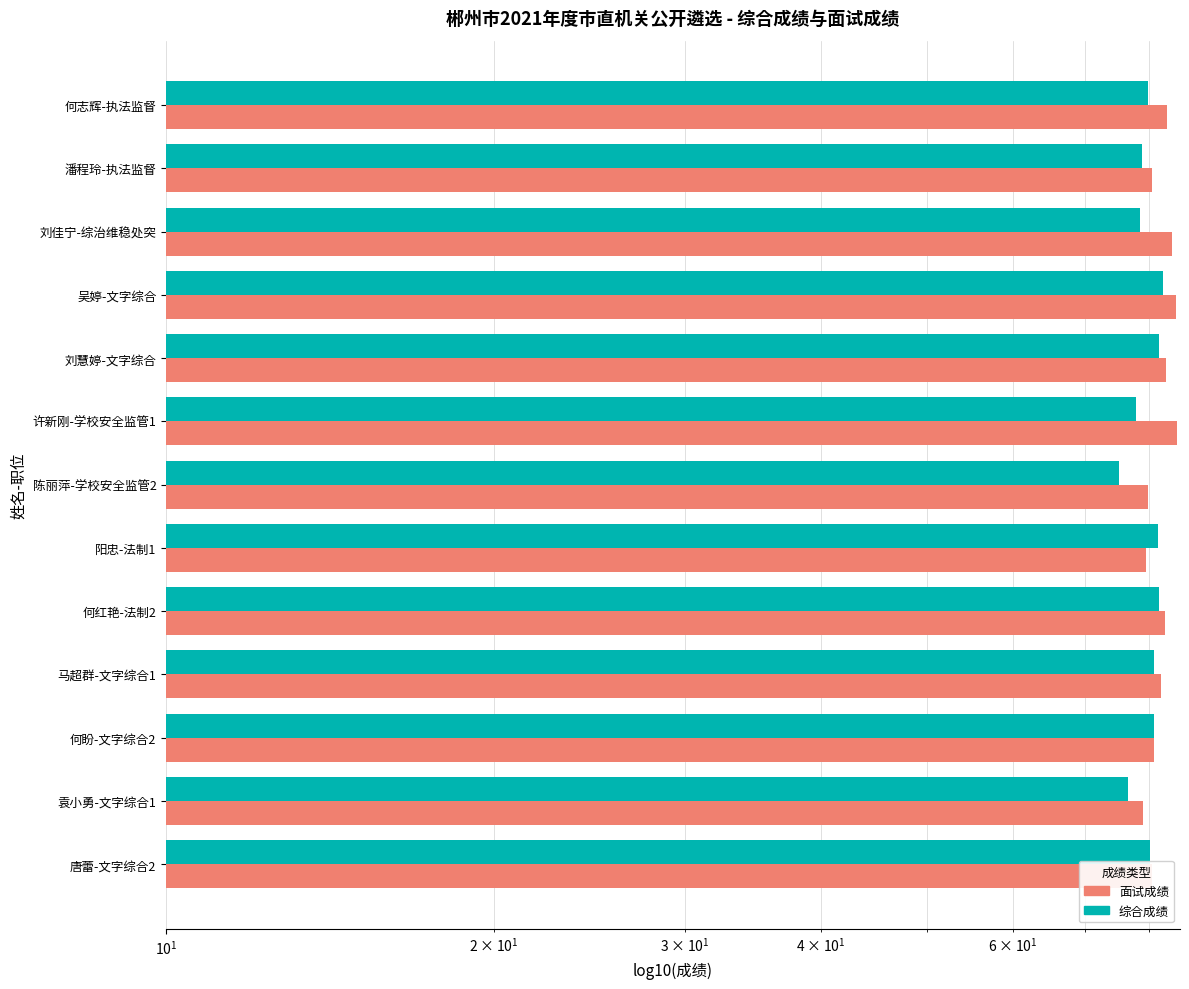

Which has a higher value, 刘佳宁-综治维稳处突 or 刘慧婷-文字综合?

刘佳宁-综治维稳处突